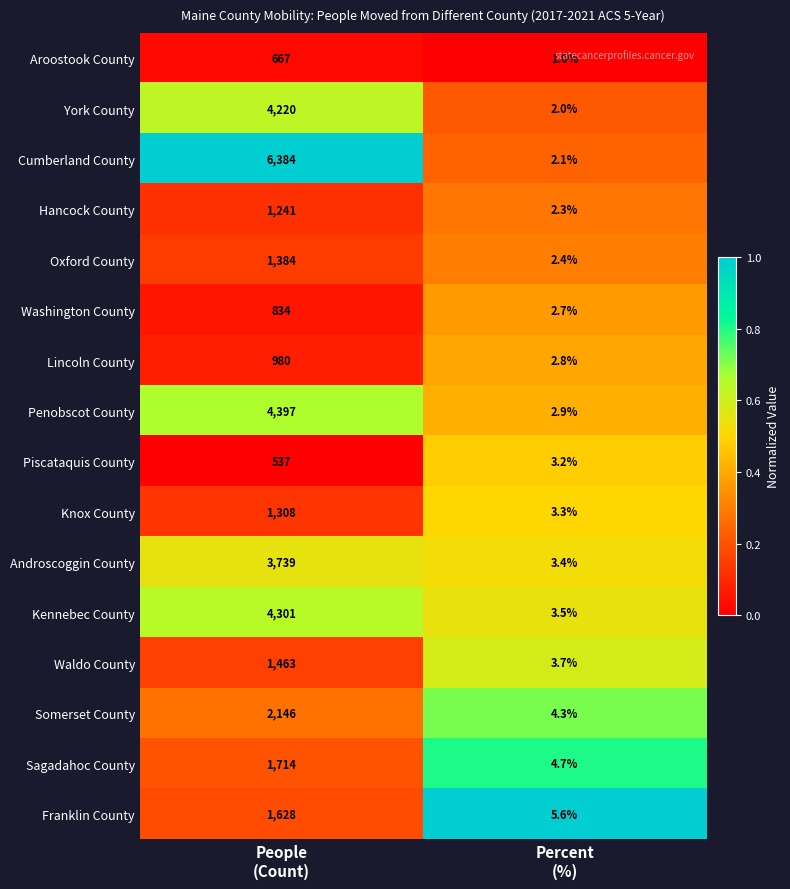

What is the maximum value shown in the chart?

6384.0